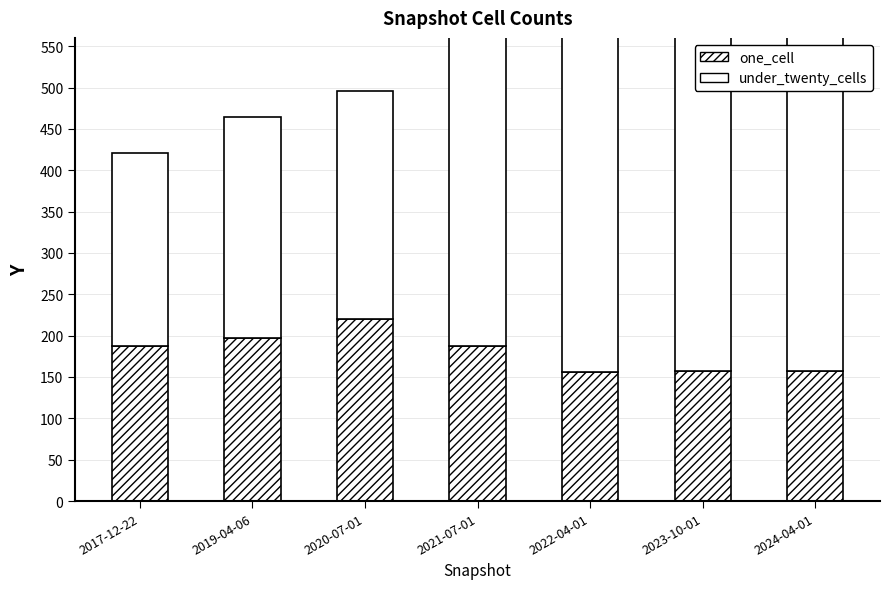

The one_cell series shows 157 at 2024-04-01. True or false?

True